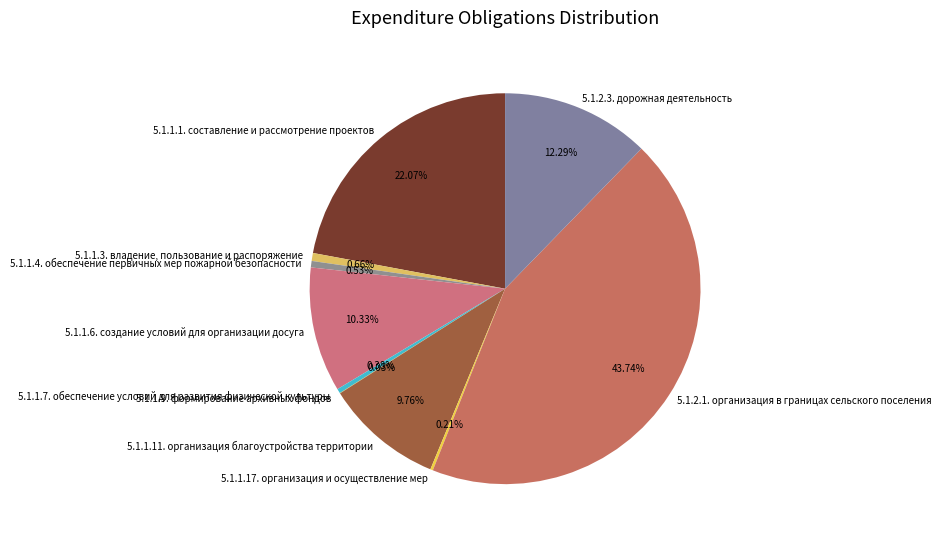

Which slice is the largest?

5.1.2.1. организация в границах сельского поселения